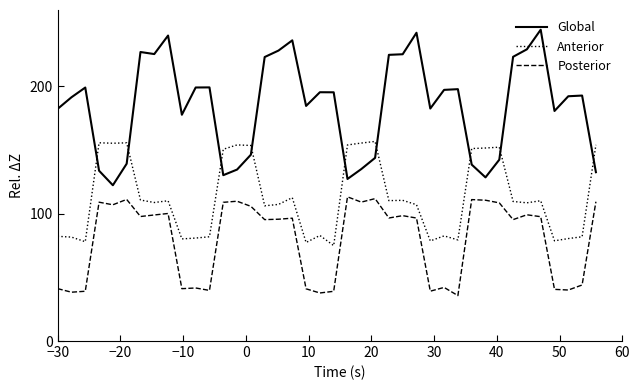

What is the difference between the maximum and minimum values in the Global series?

122.2